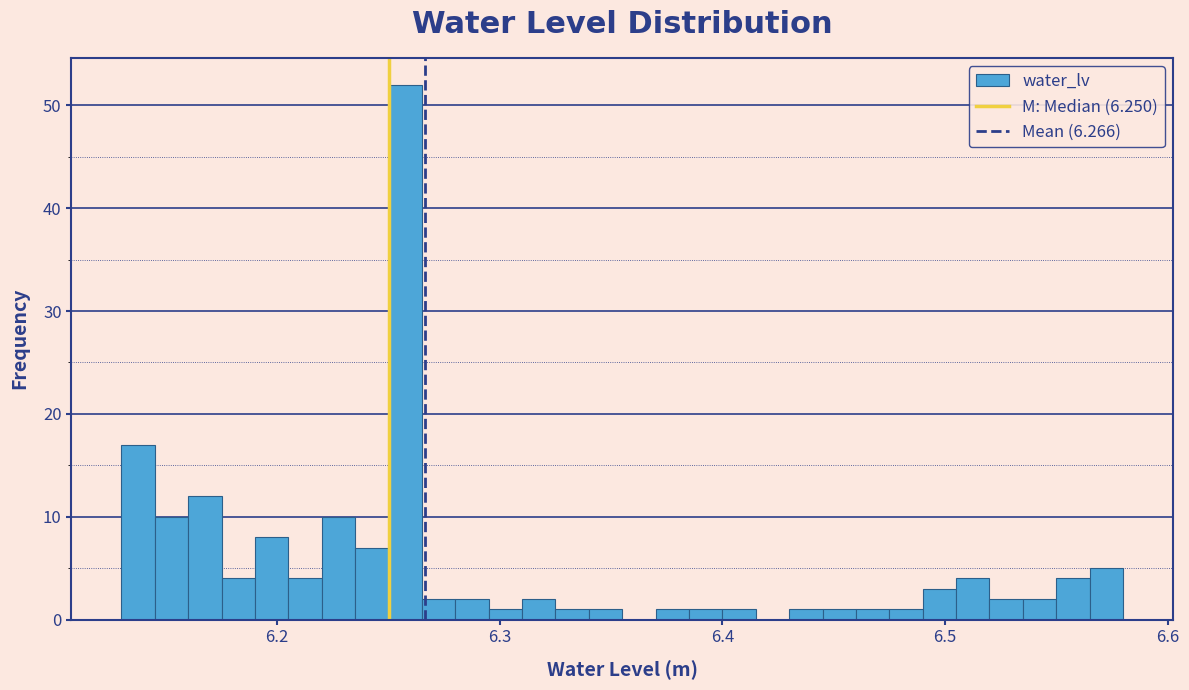

Around what value on the x-axis is the tallest bar? Give the approximate position of its centre, as read against the axis.

6.26